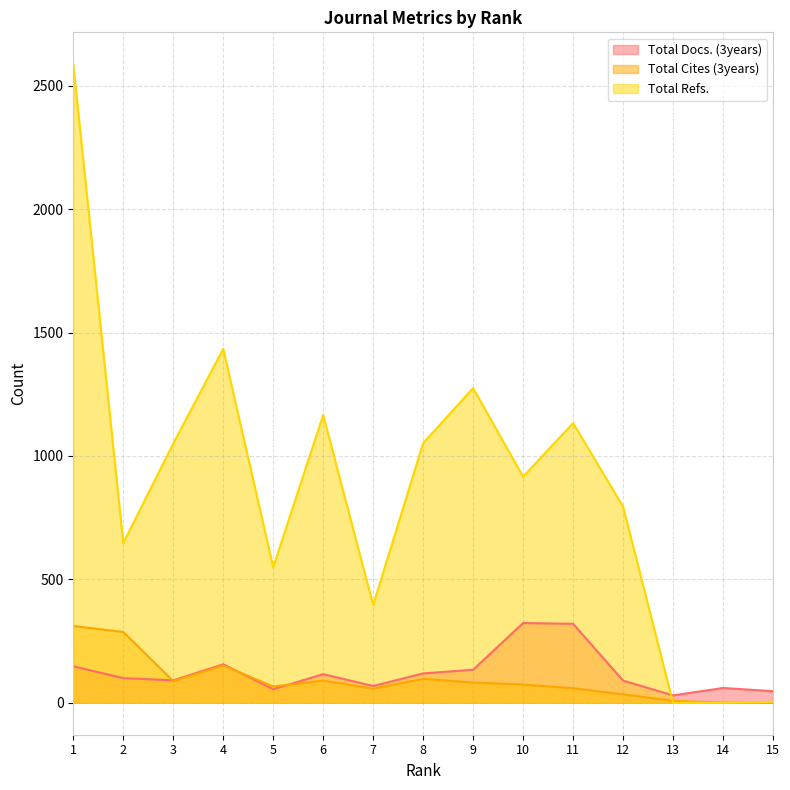

At which label is Total Refs. closest to 1293?

9